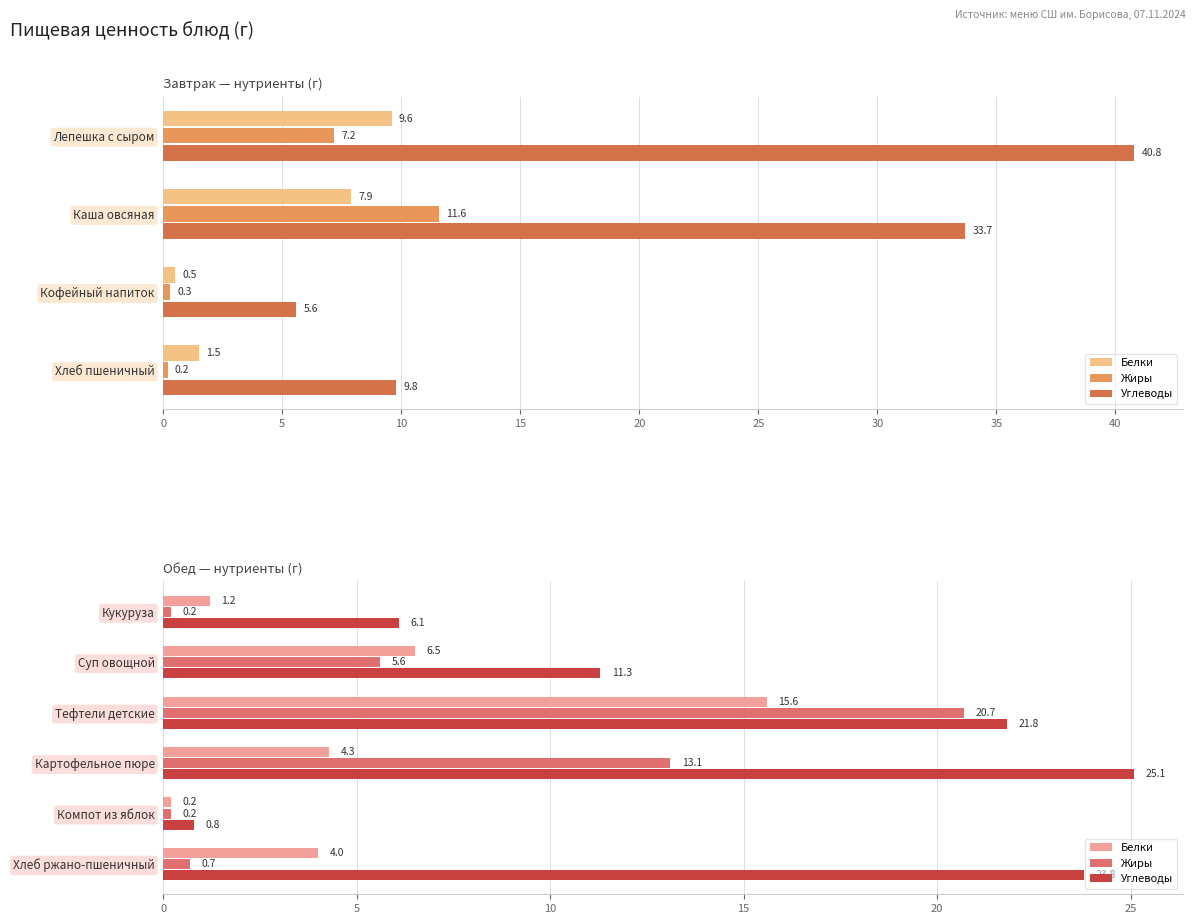

List the series in order of their overall mean, highest first.

Углеводы, Жиры, Белки